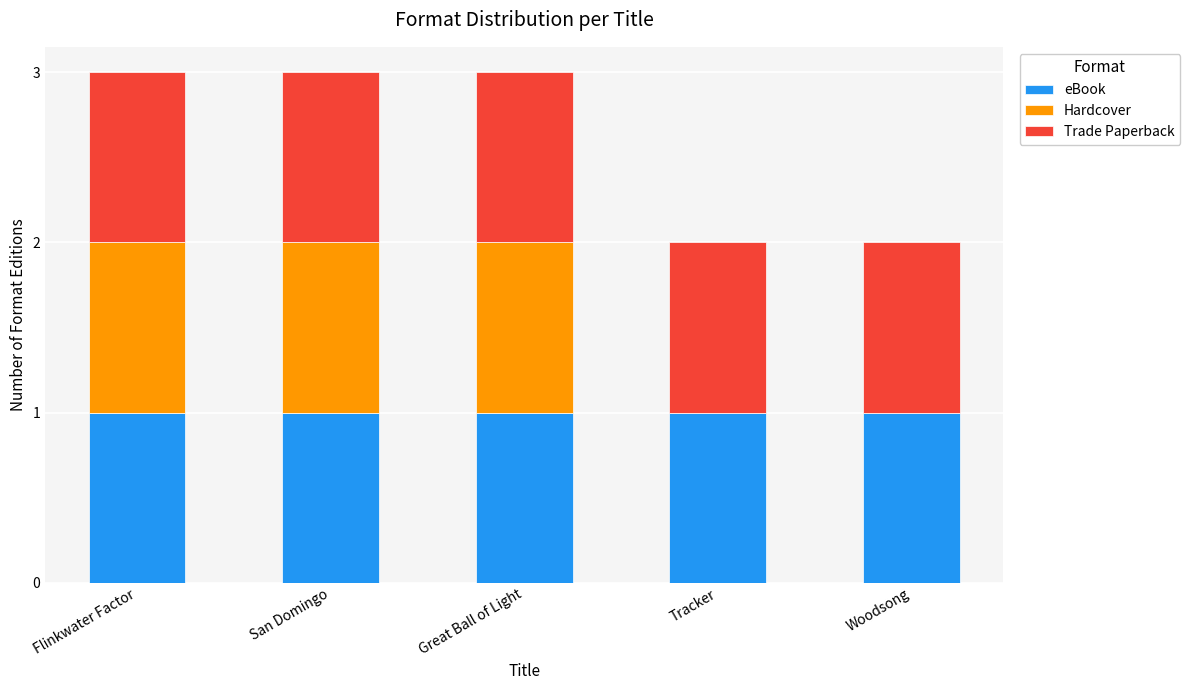

How many data points does each series have?

5